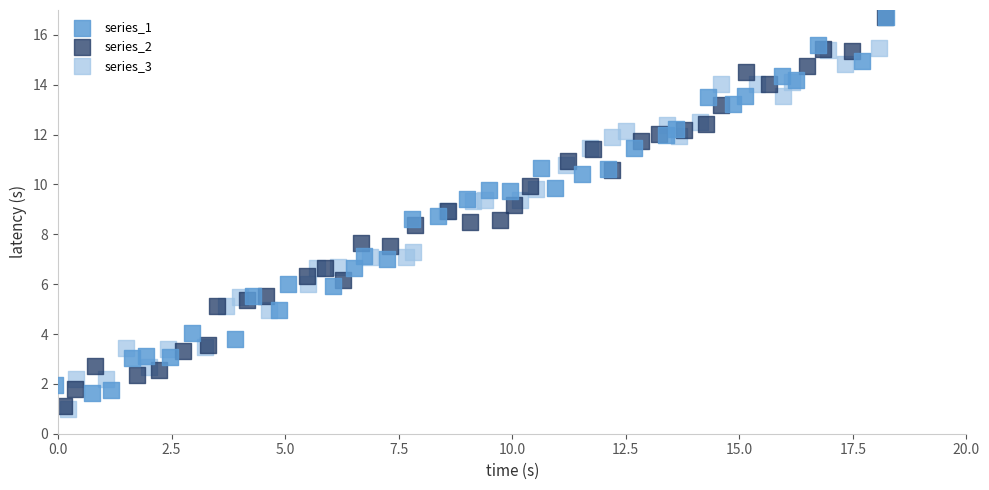

What are all the series names shown in the legend?

series_1, series_2, series_3